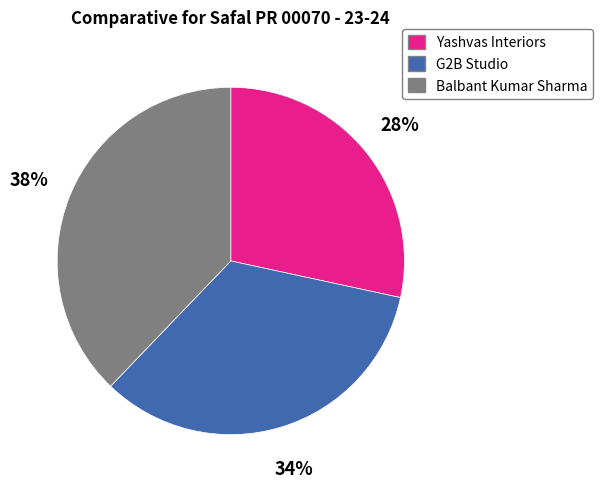

True or false: G2B Studio accounts for 34% of the total.

True